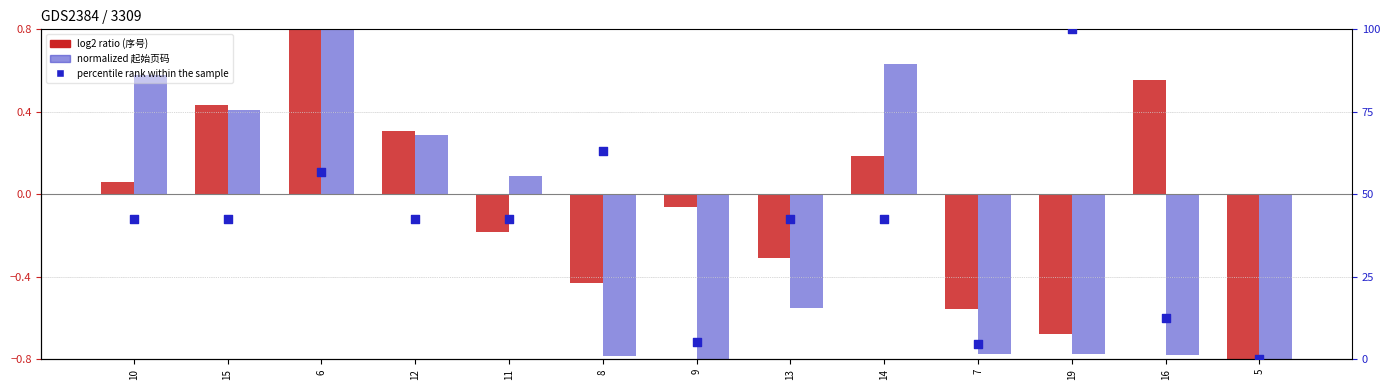

At which category is the sum across all series the highest?

19